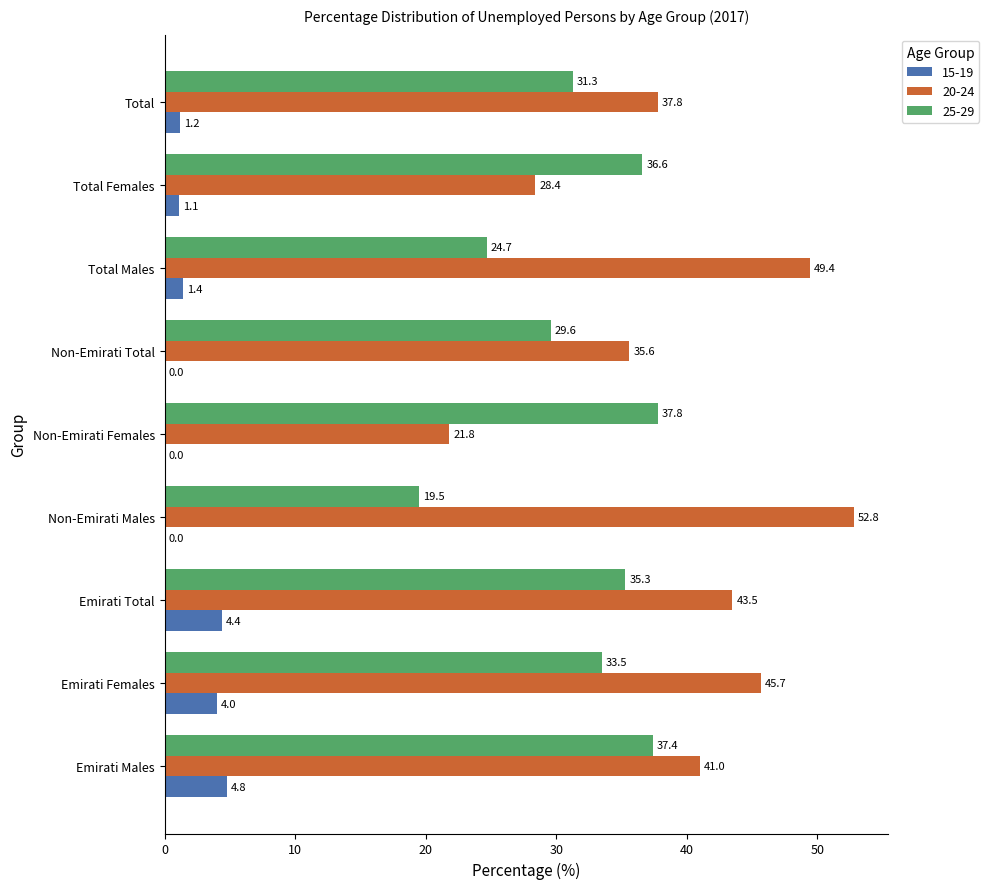

Between Emirati Females and Non-Emirati Males, which series saw the biggest shift?

25-29